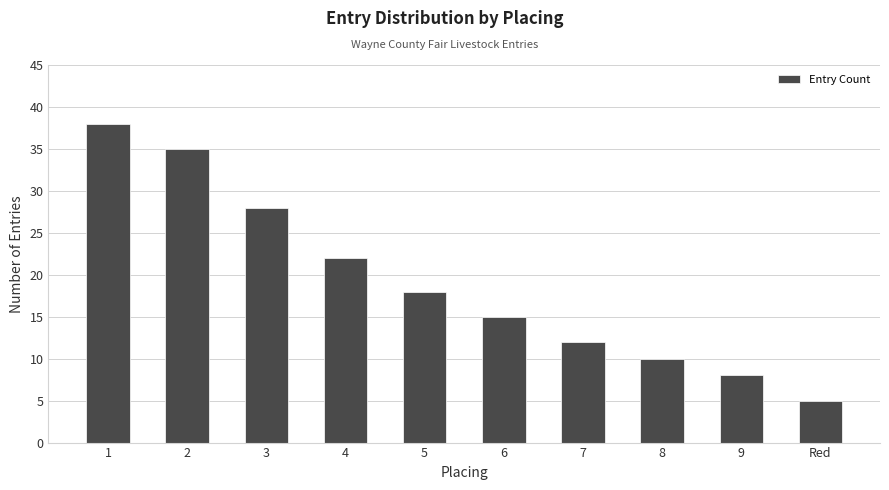

At which category does the chart reach its minimum across all series?

Red